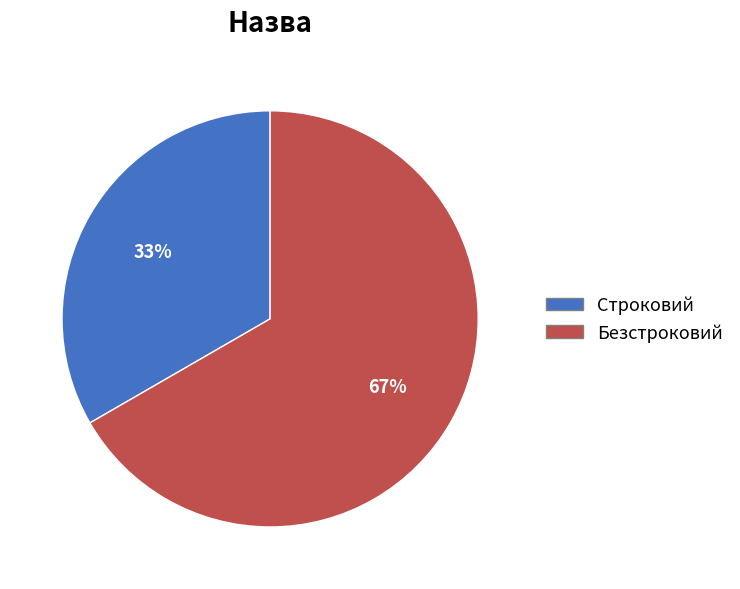

Combined, do Строковий and Безстроковий account for over 50%?

Yes